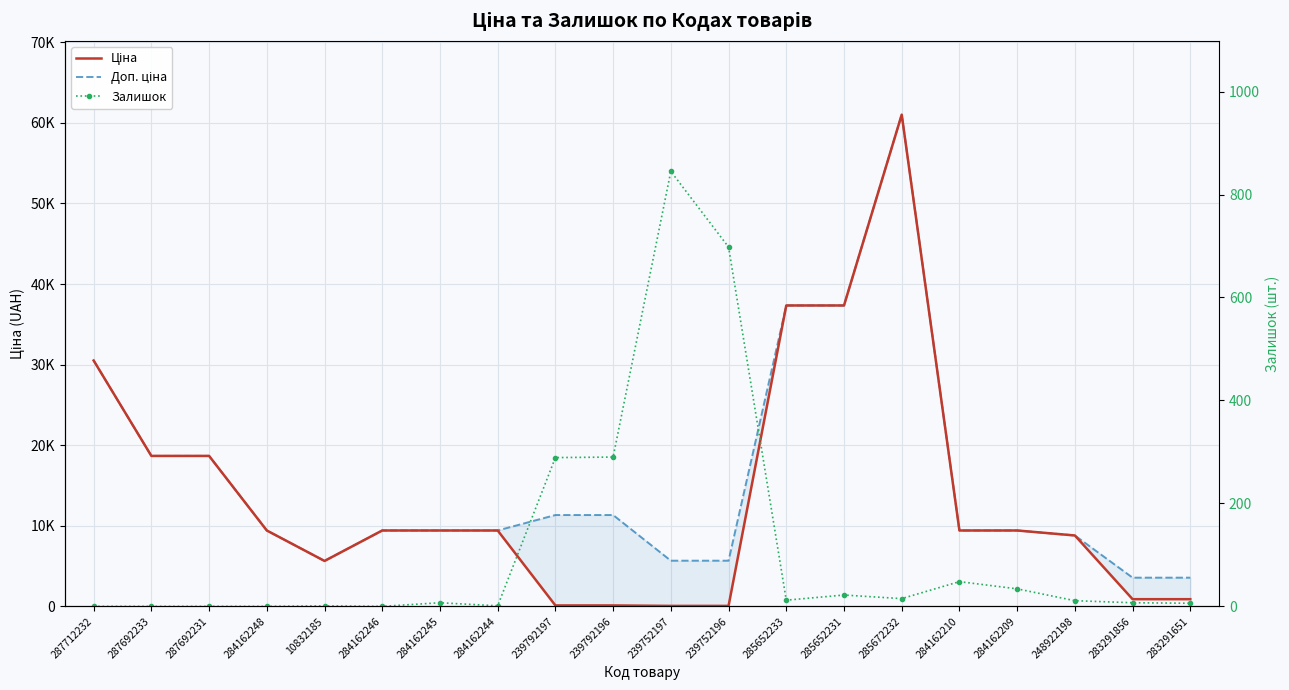

Reading left to right, list all the values displayed in this chart.

Ціна: 287712232=30512.3	287692233=18671.5	287692231=18671.5	284162248=9416.9	10832185=5636.0	284162246=9416.9	284162245=9416.9	284162244=9416.9	239792197=113.3	239792196=113.3	239752197=56.7	239752196=56.7	285652233=37343.0	285652231=37343.0	285672232=61024.7	284162210=9416.9	284162209=9416.9	248922198=8797.6	283291856=889.9	283291651=889.9
Доп. ціна: 287712232=30512.3	287692233=18671.5	287692231=18671.5	284162248=9416.9	10832185=5636.0	284162246=9416.9	284162245=9416.9	284162244=9416.9	239792197=11334.0	239792196=11334.0	239752197=5667.0	239752196=5667.0	285652233=37343.0	285652231=37343.0	285672232=61024.7	284162210=9416.9	284162209=9416.9	248922198=8797.6	283291856=3559.7	283291651=3559.7
Залишок: 287712232=0.0	287692233=0.0	287692231=0.0	284162248=0.0	10832185=1.0	284162246=0.0	284162245=7.0	284162244=1.0	239792197=289.0	239792196=290.0	239752197=845.0	239752196=698.0	285652233=12.0	285652231=22.0	285672232=15.0	284162210=48.0	284162209=34.0	248922198=11.0	283291856=7.0	283291651=6.0